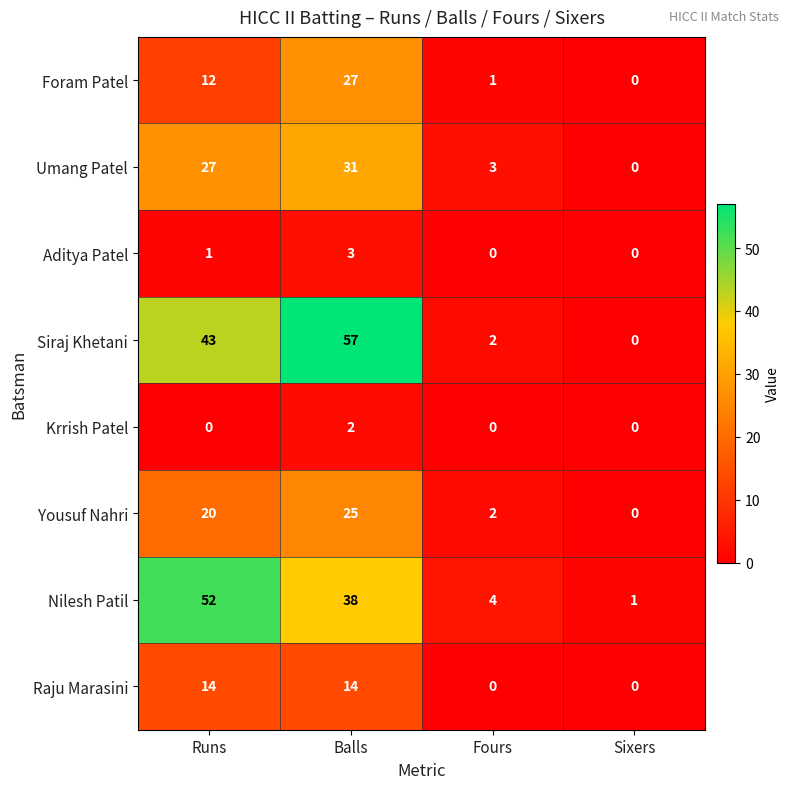

List the series in order of their peak value, lowest first.

Krrish Patel, Aditya Patel, Raju Marasini, Yousuf Nahri, Foram Patel, Umang Patel, Nilesh Patil, Siraj Khetani